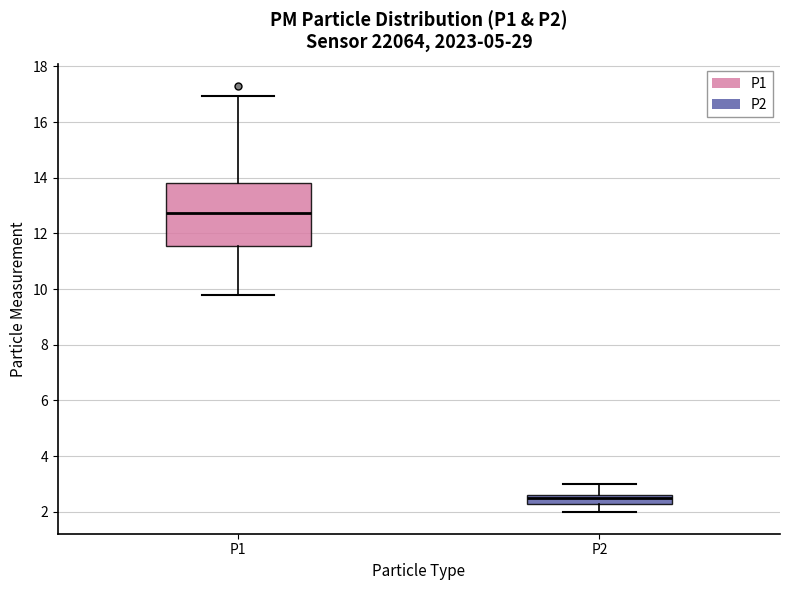

Reading left to right, transcribe this box plot: for each box, give where its median line is, the range the box spans, and where its two whiskers end, as read against the y-axis. The values are not printed on the chart, so give them approximately, as read against the axis.

P1: median 12.8, box 11.6 to 13.8, whiskers 9.8 to 17.0
P2: median 2.6 (just below the box's upper edge), box 2.2 to 2.6, whiskers 2.0 to 3.0